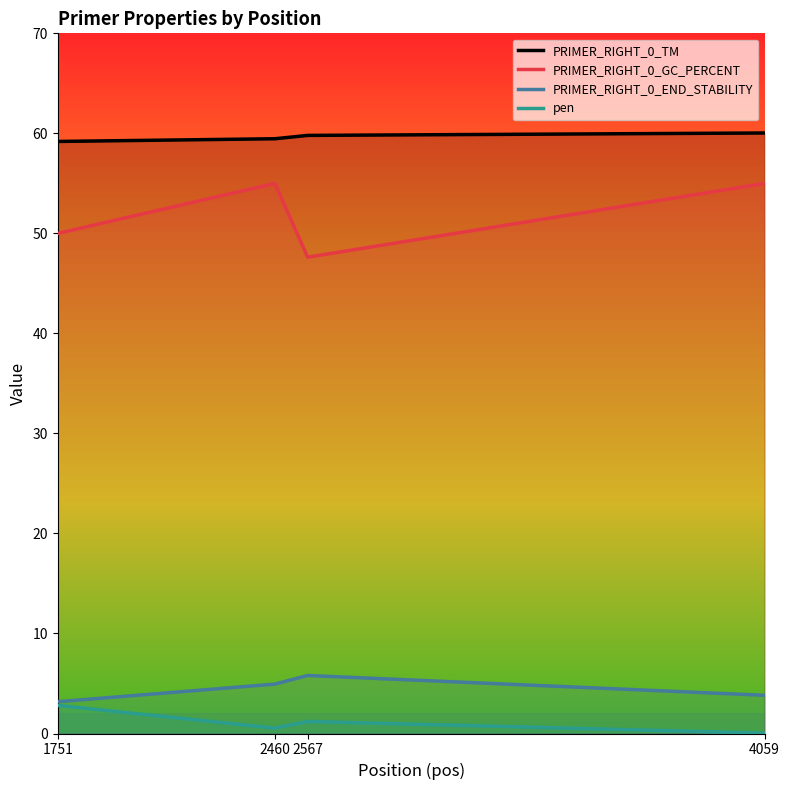

How many lines are shown in the chart?

4